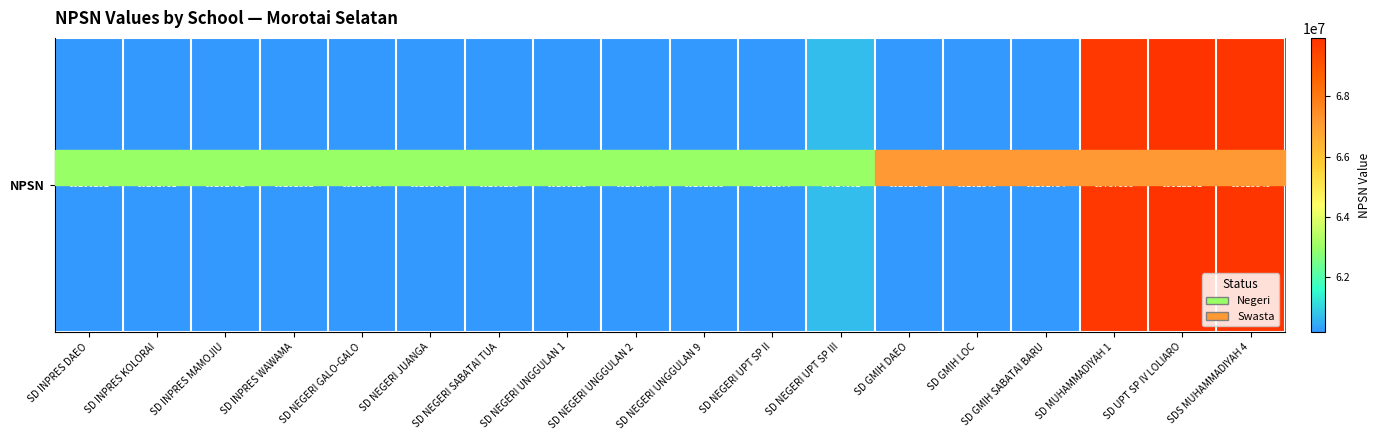

Which has a higher value, SDS MUHAMMADIYAH 4 or SD GMIH DAEO?

SDS MUHAMMADIYAH 4